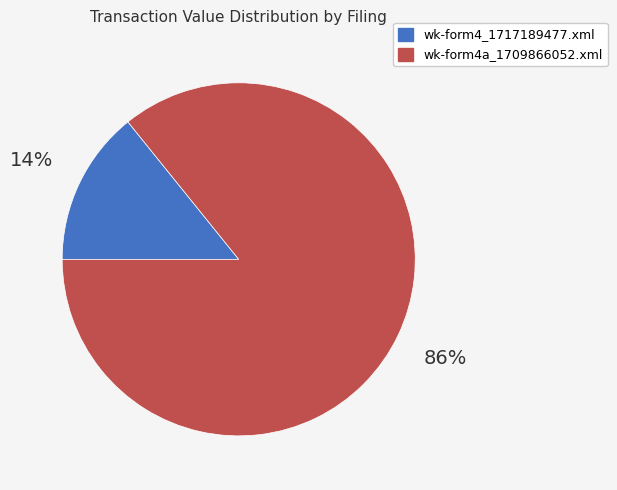

Is wk-form4_1717189477.xml the majority of the pie?

No